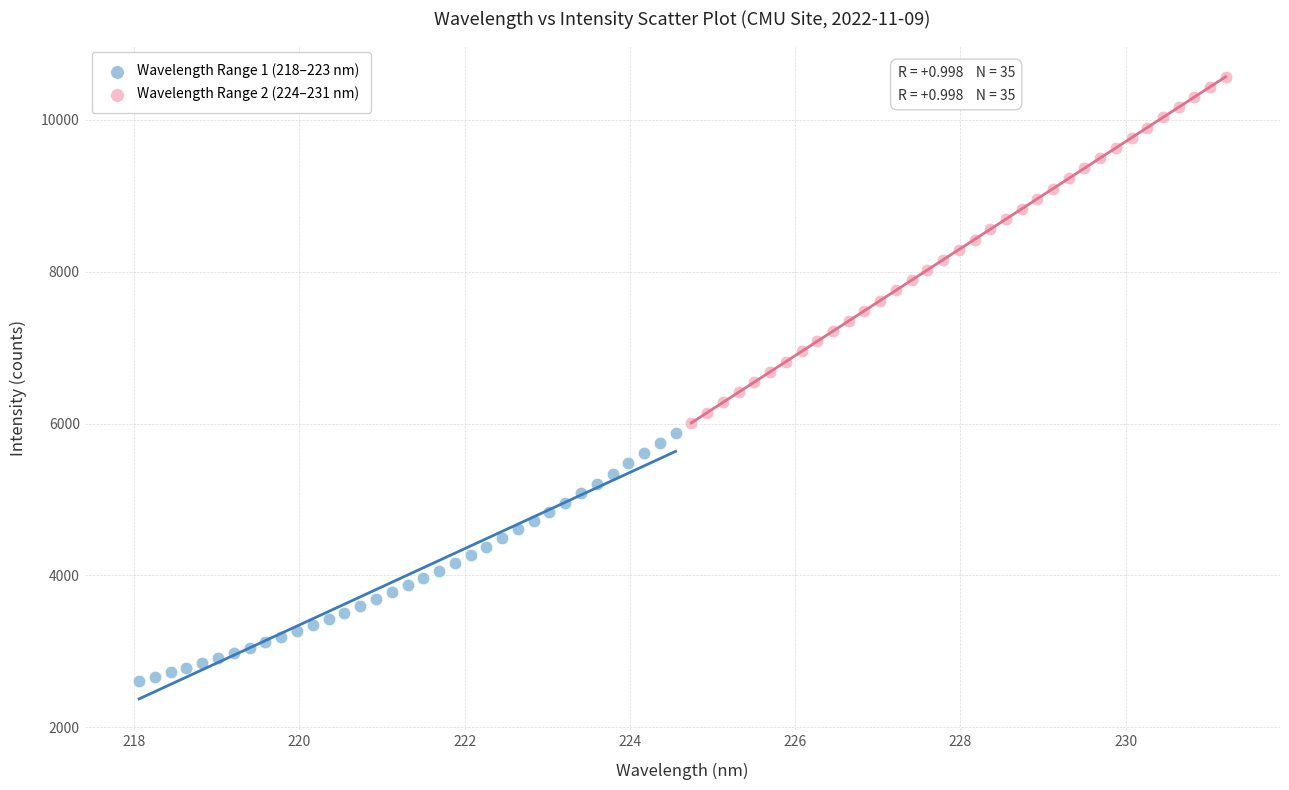

What are all the series names shown in the legend?

Wavelength Range 1 (218–223 nm), Wavelength Range 2 (224–231 nm)